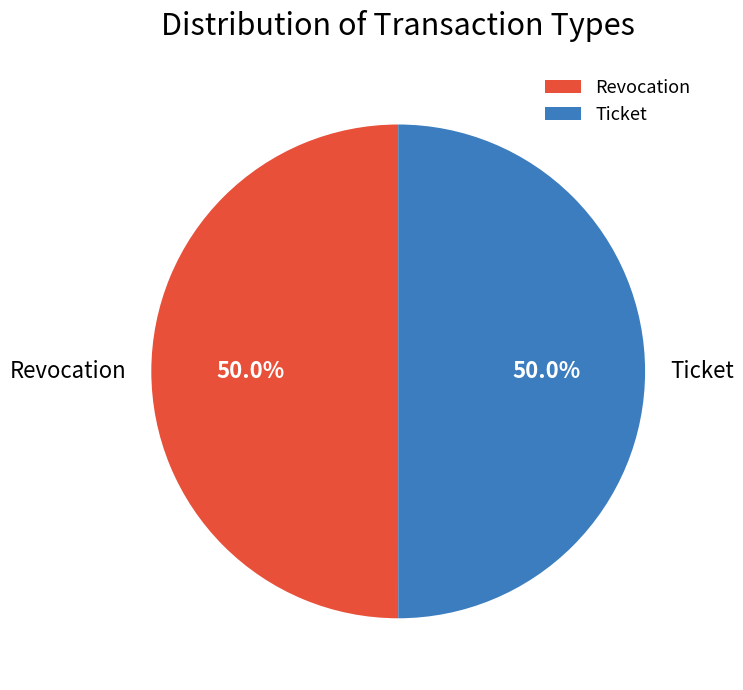

How many slices are in this pie chart?

2